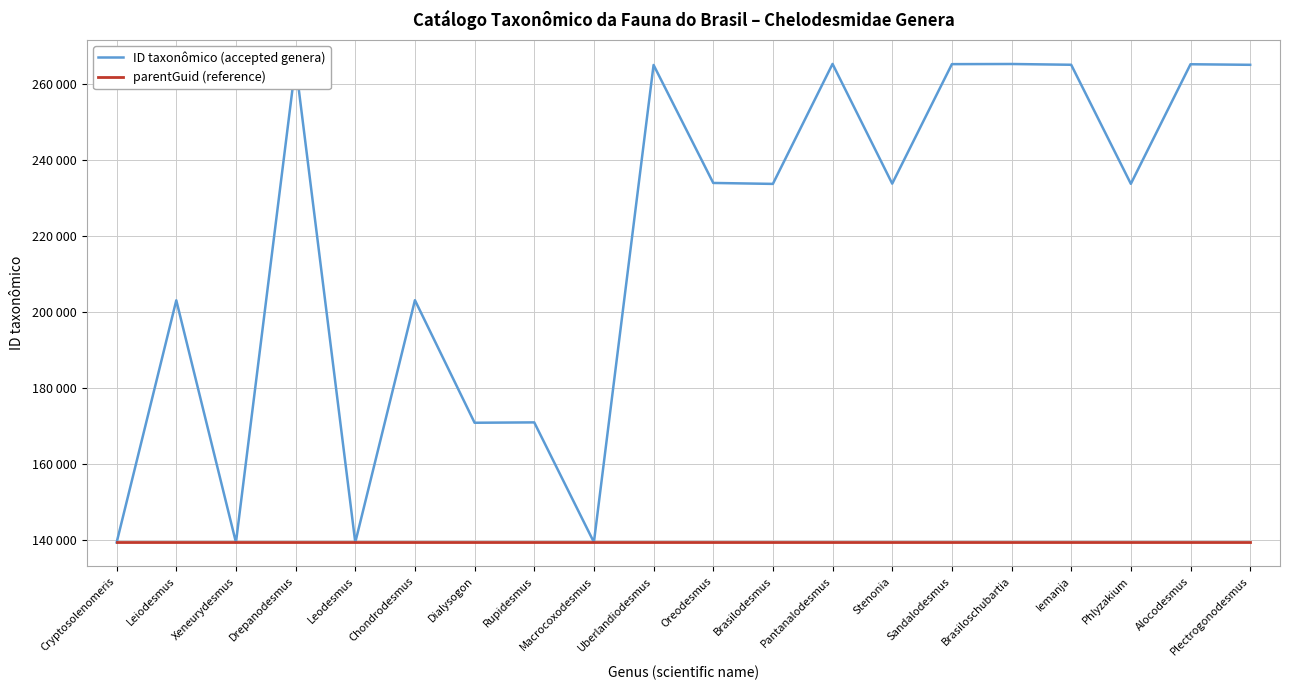

Is this an area chart (filled region under the line)?

No